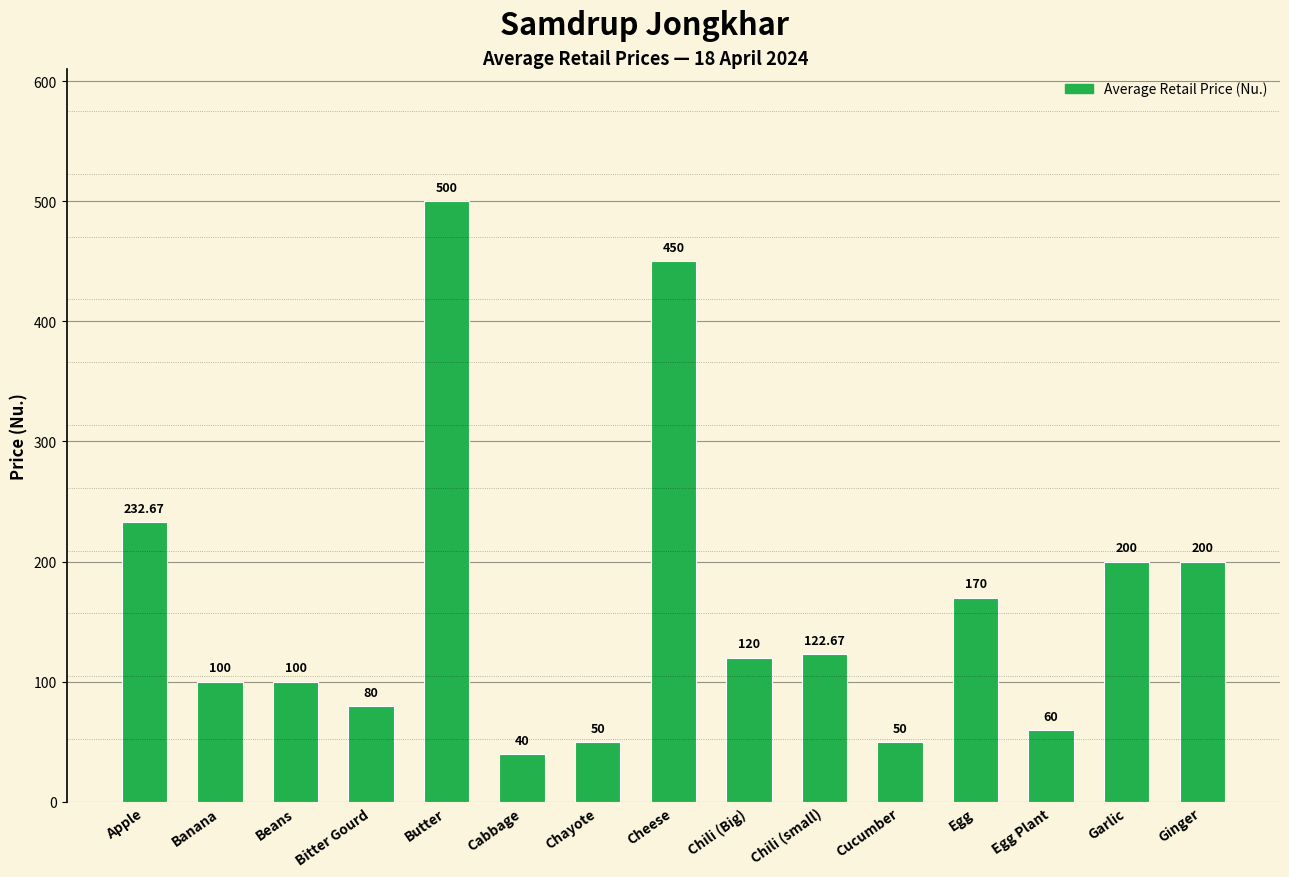

At which label is the value closest to 270?

Apple